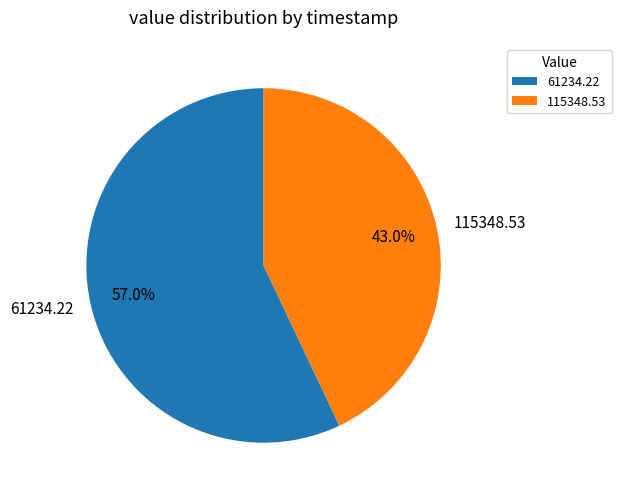

To the nearest percent, what is the average slice percentage?

50%